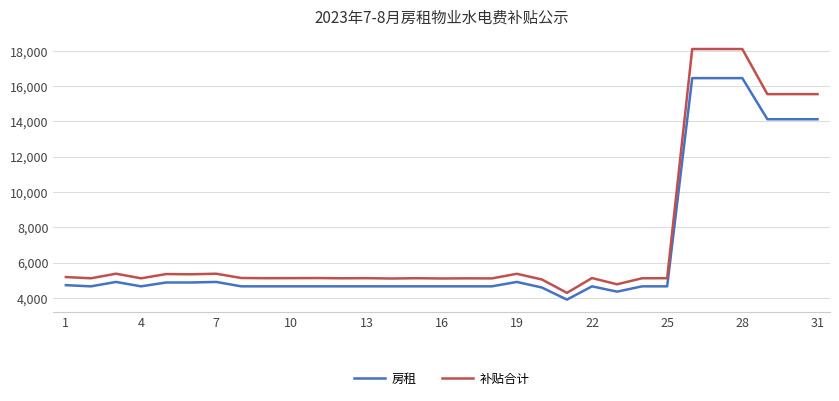

What is the highest value of the 房租 series?

16450.8